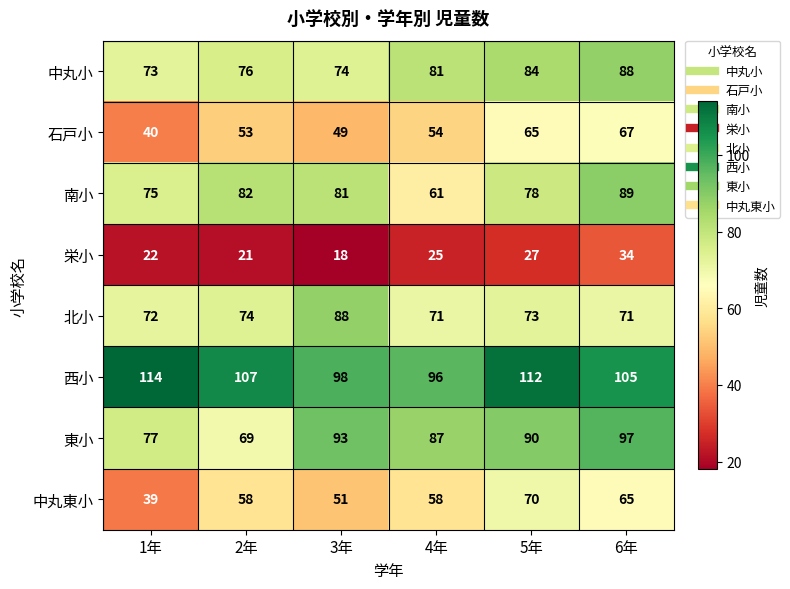

What is the total value across all series at 5年?

599